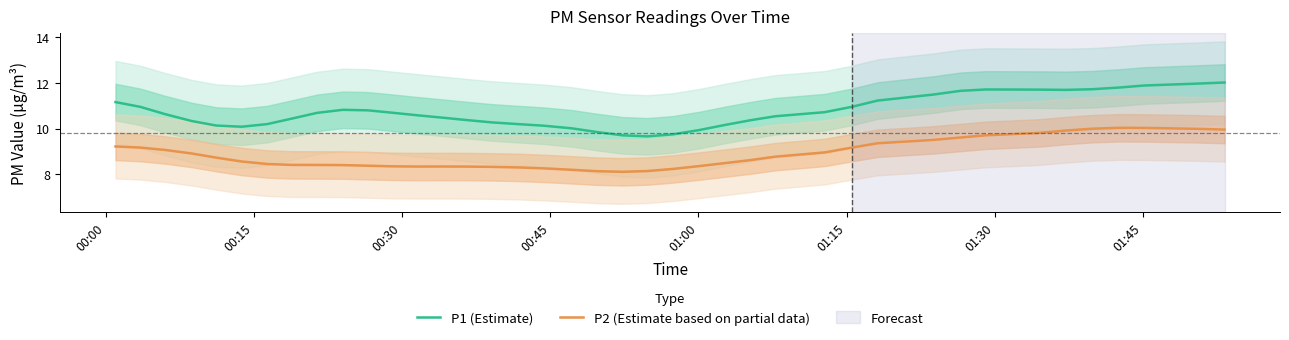

True or false: P2 (Estimate based on partial data) and P1 (Estimate) cross at least once.

False